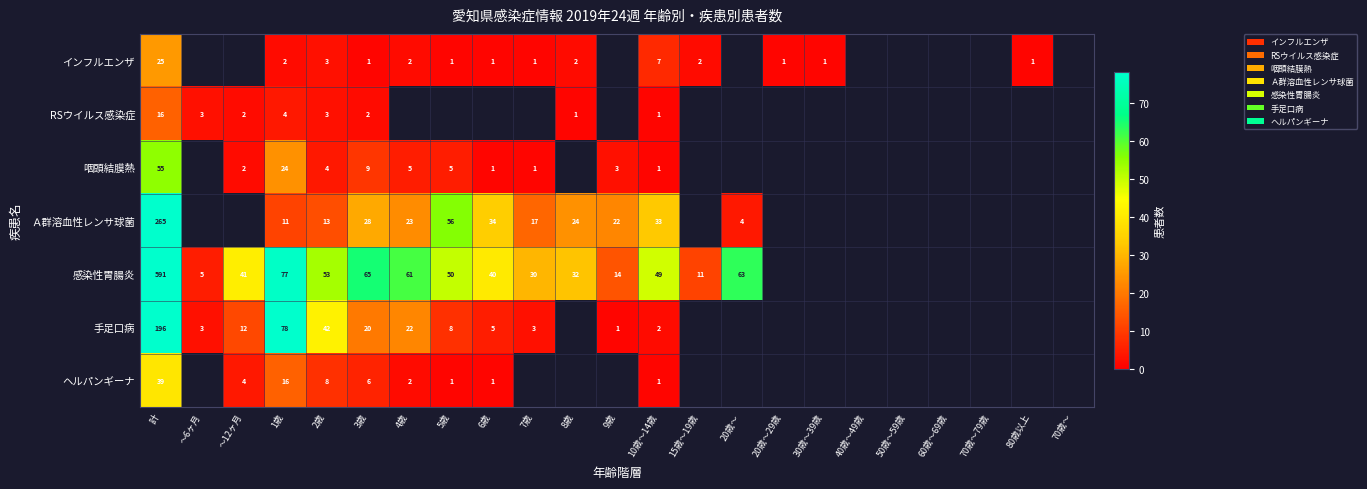

Is it true that 手足口病 equals 3 at 10歳～14歳?

False